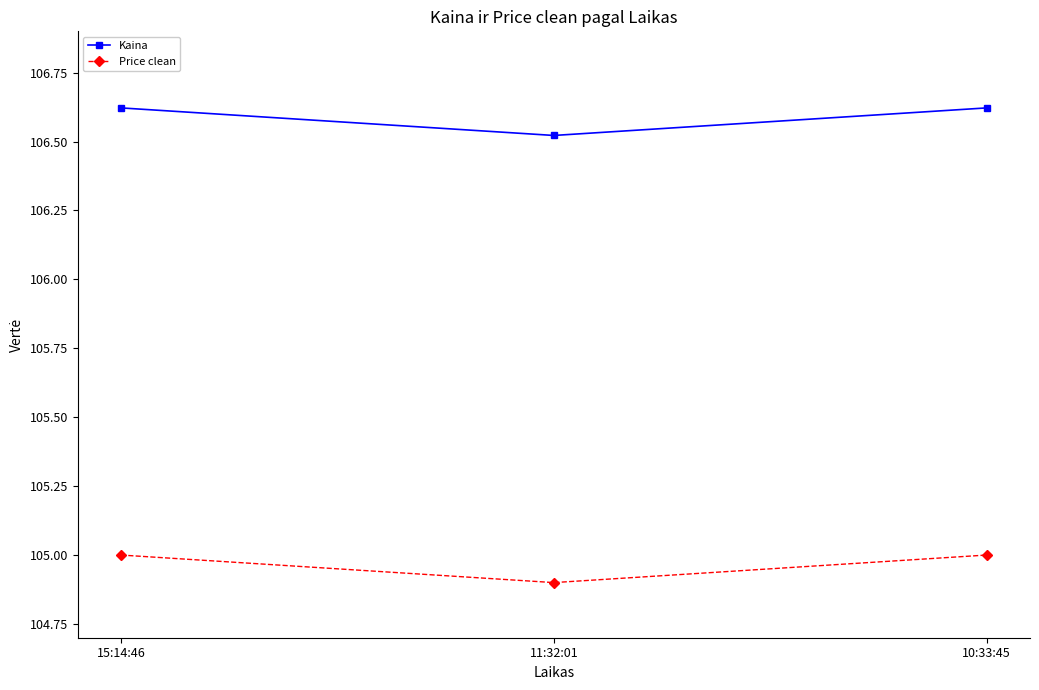

What is the sum of the Kaina values at 15:14:46 and 10:33:45?

213.2